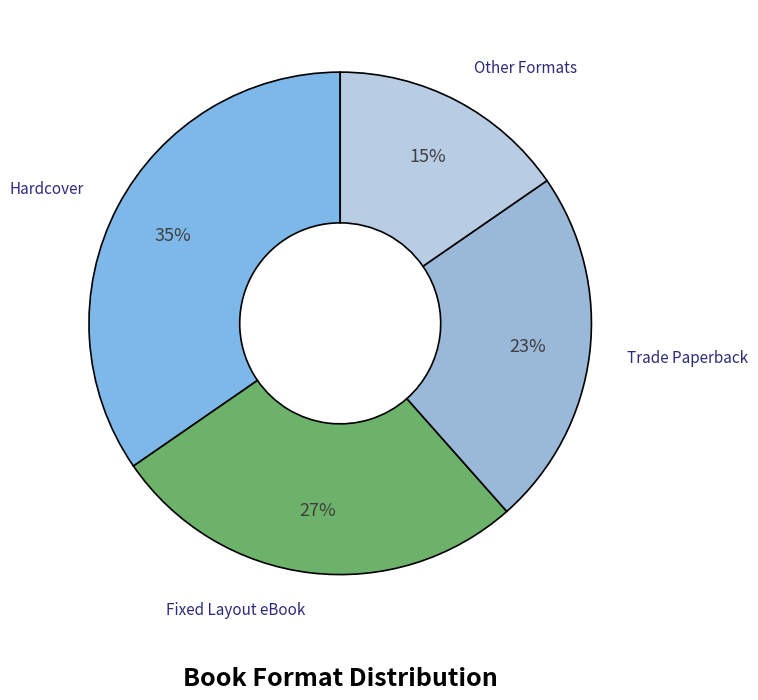

Which category has the smallest portion of the pie?

Other Formats